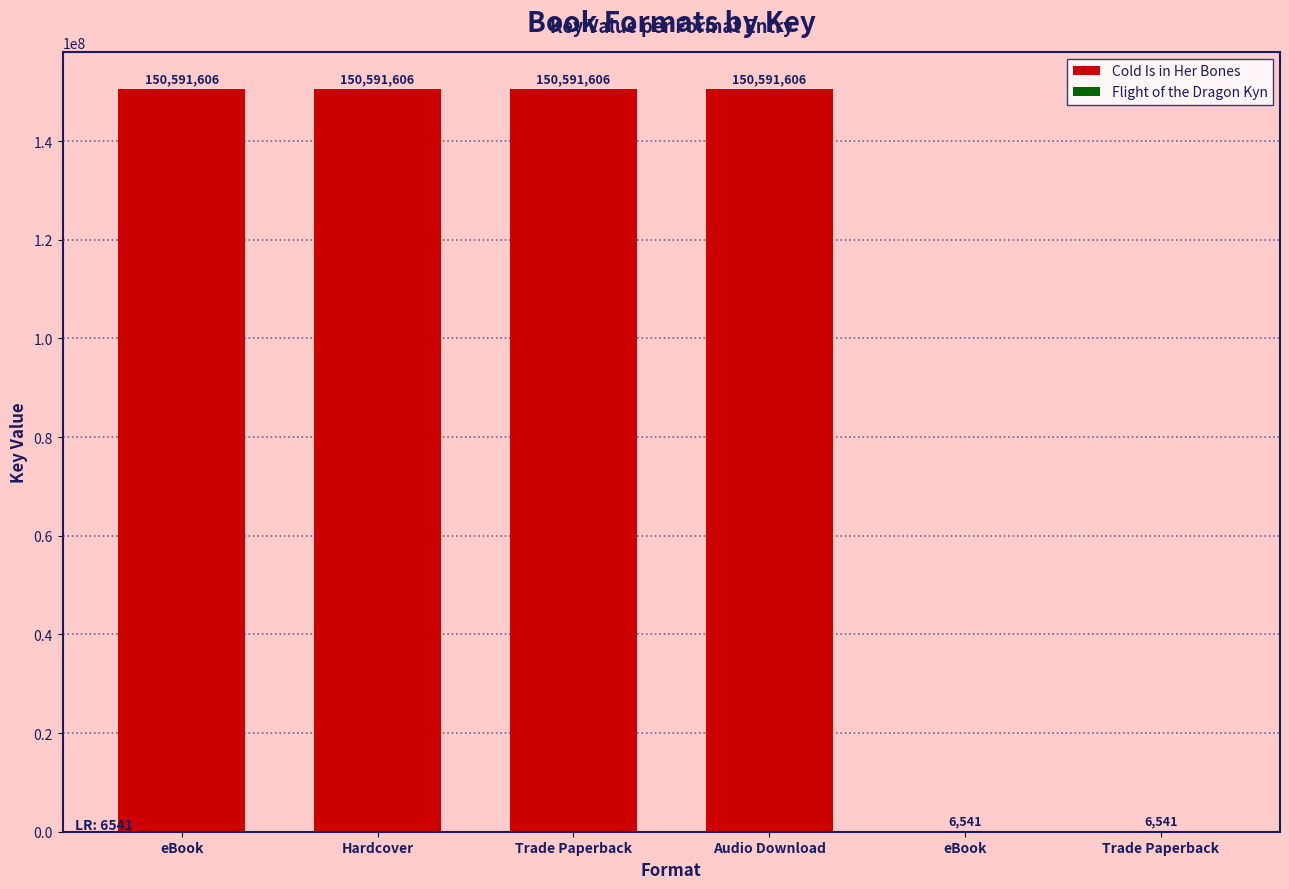

Read the value at Audio Download.

150591606